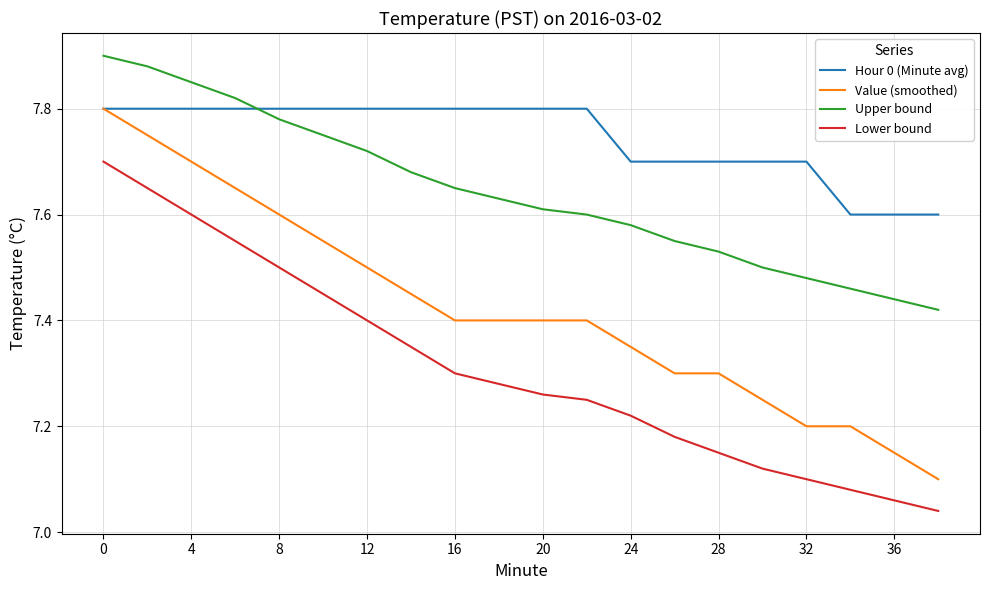

What is the difference between the second highest and second lowest values in the Upper bound series?

0.4